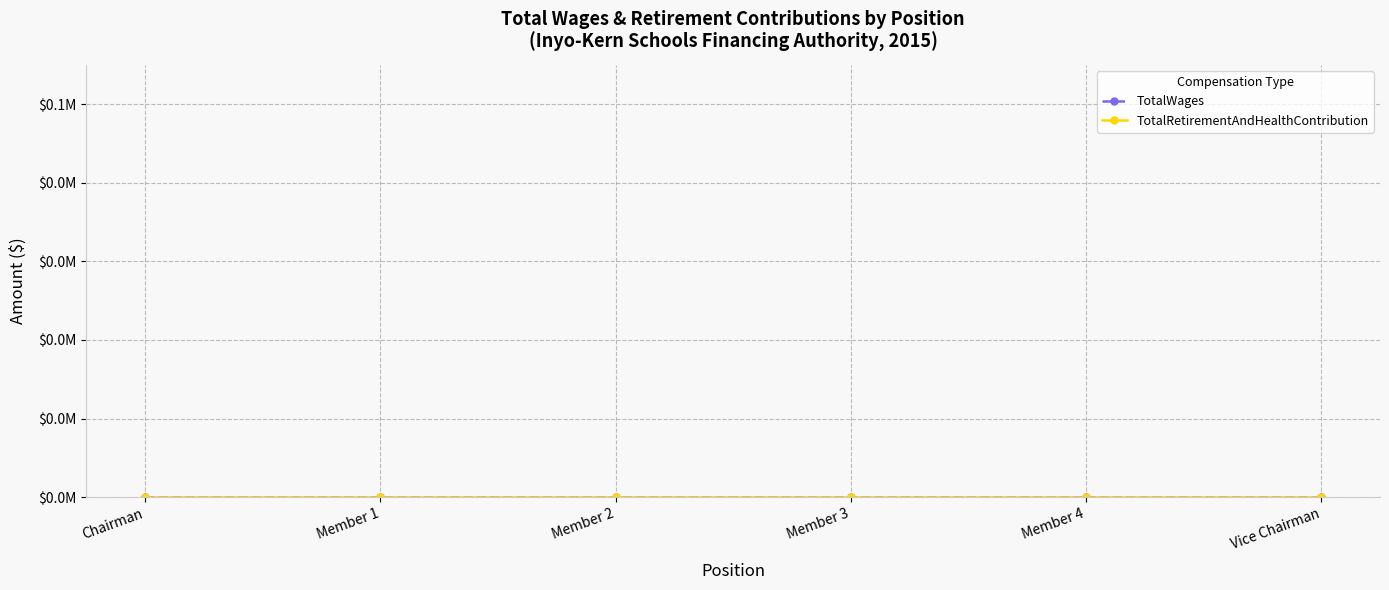

True or false: Year has more than 2 interior local peaks.

False